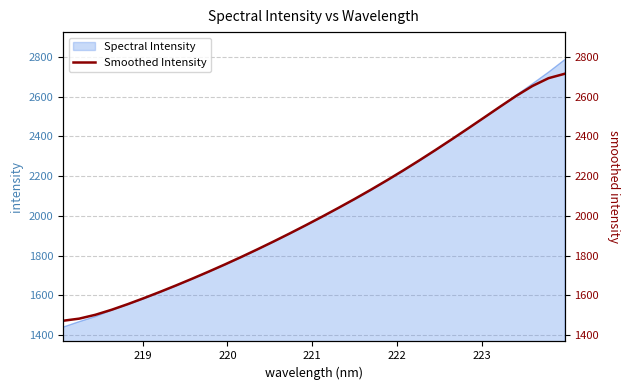

Does the chart have visible grid lines?

Yes